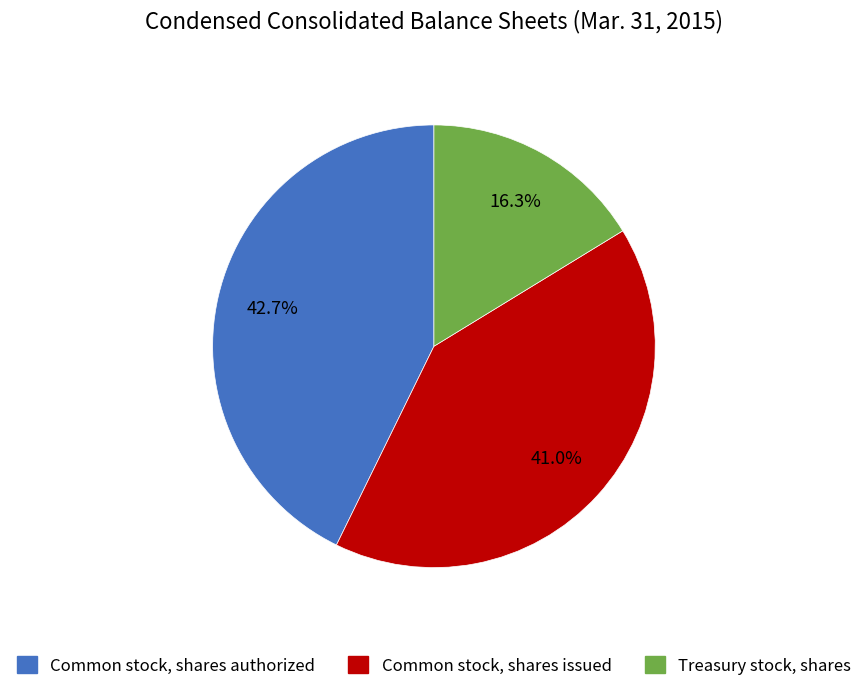

Between Treasury stock, shares and Common stock, shares issued, which is larger?

Common stock, shares issued